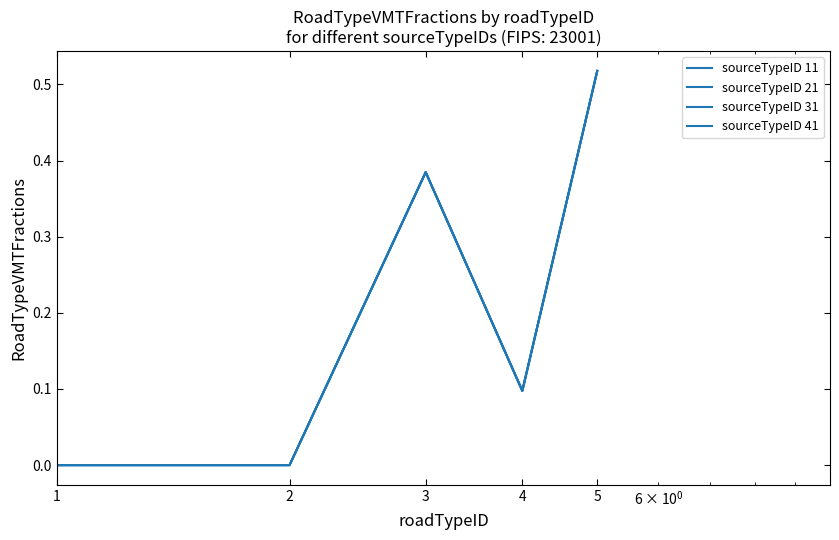

How many lines are shown in the chart?

4